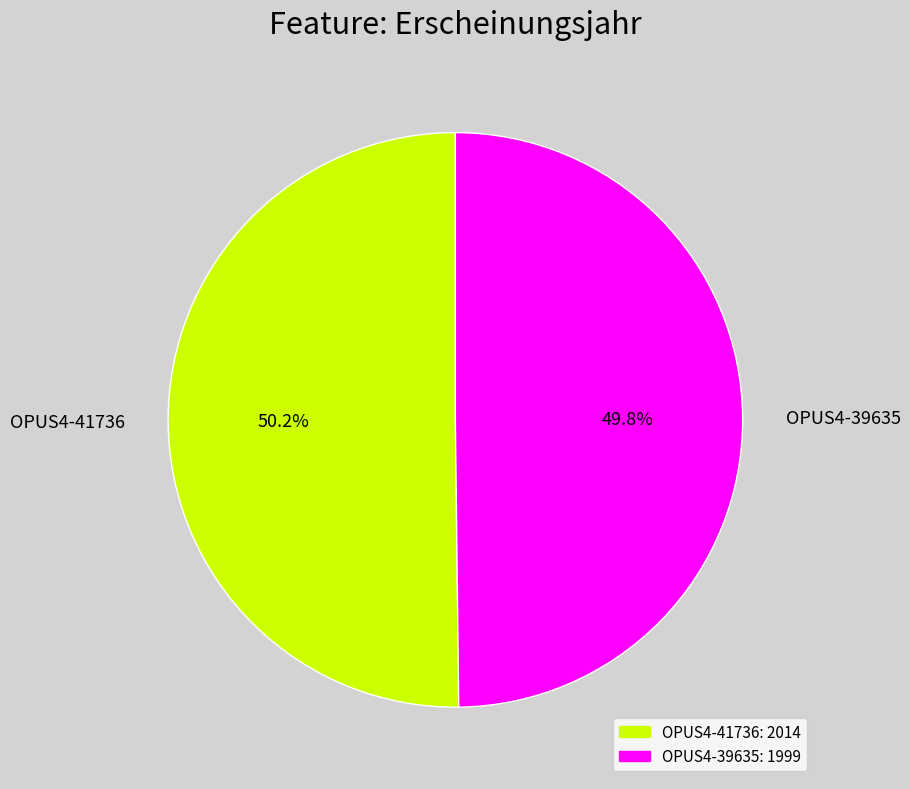

Count the number of slices in the pie.

2